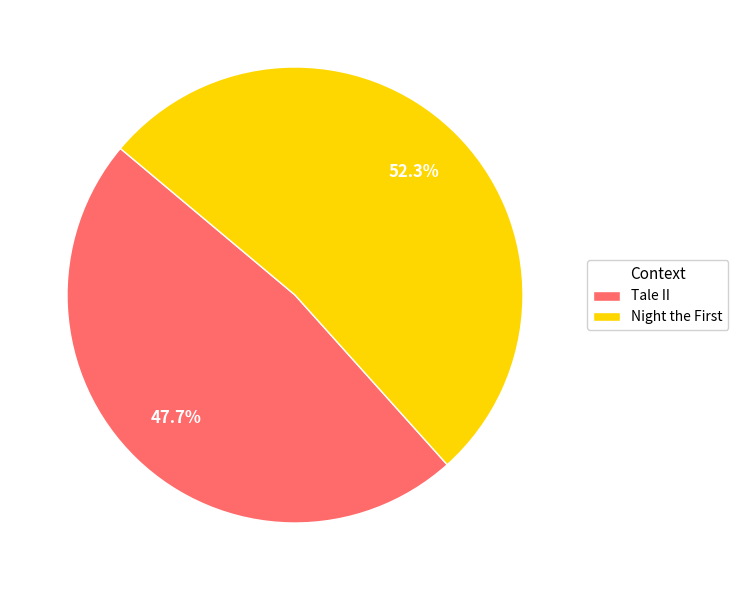

What percentage is NOT represented by Tale II?

52.3%